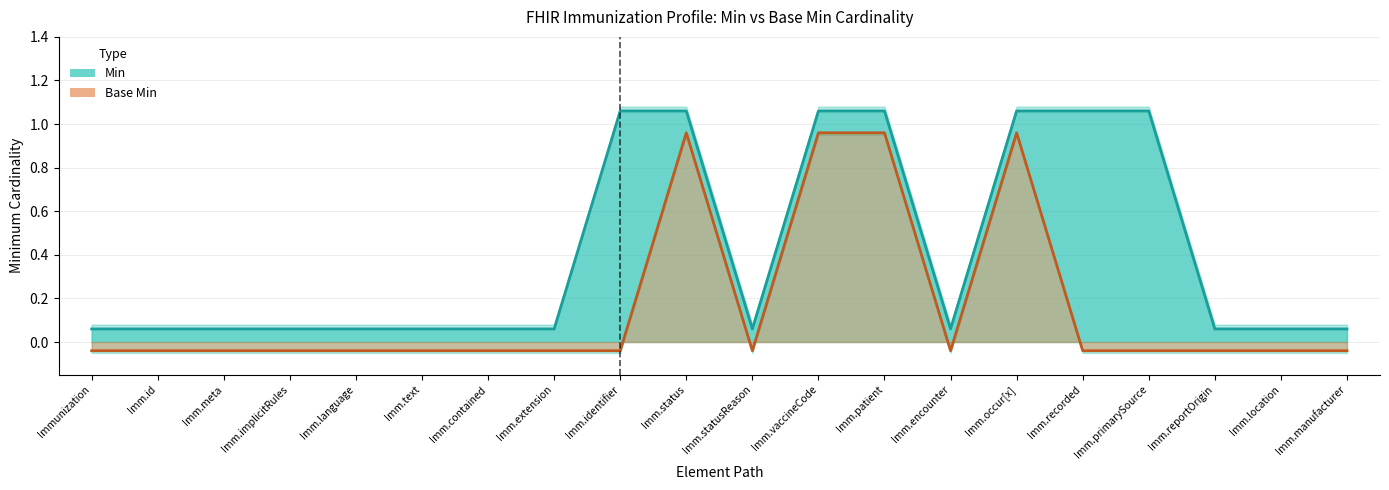

What is the label of the 16th point from the left?

Immunization.recorded